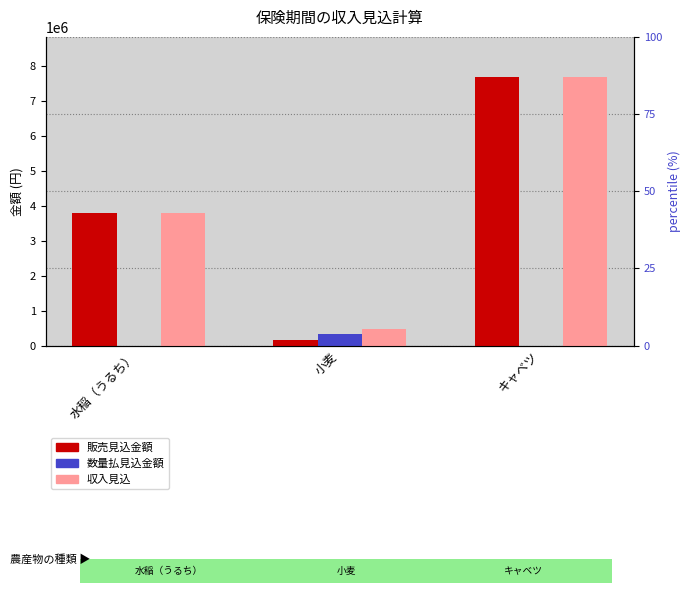

Reading right to left, what are all the values shown in this chart?

販売見込金額: キャベツ=7672500	小麦=147000	水稲（うるち）=3780000
数量払見込金額: キャベツ=0	小麦=337512	水稲（うるち）=0
収入見込: キャベツ=7672500	小麦=484512	水稲（うるち）=3780000